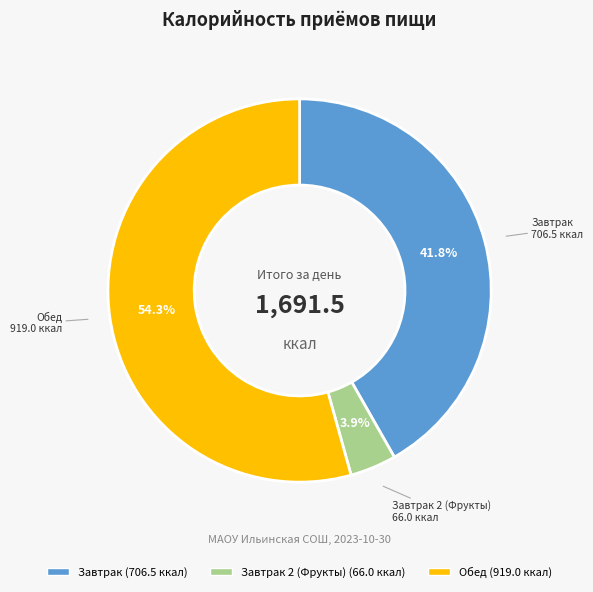

Count the number of slices in the pie.

3